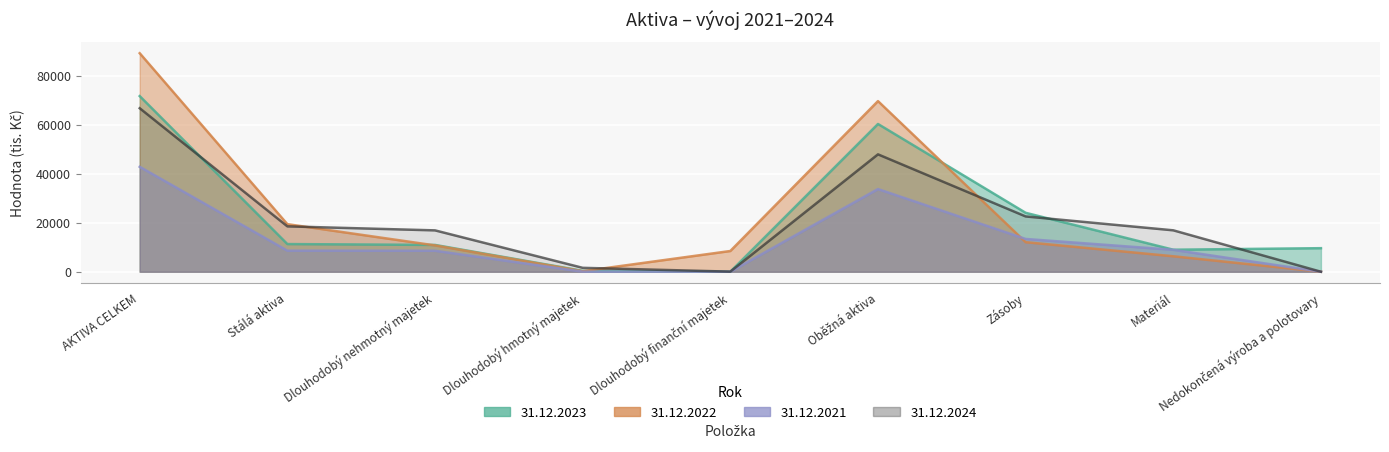

Which series ends up on top after the final intersection of 31.12.2023 and 31.12.2021?

31.12.2023